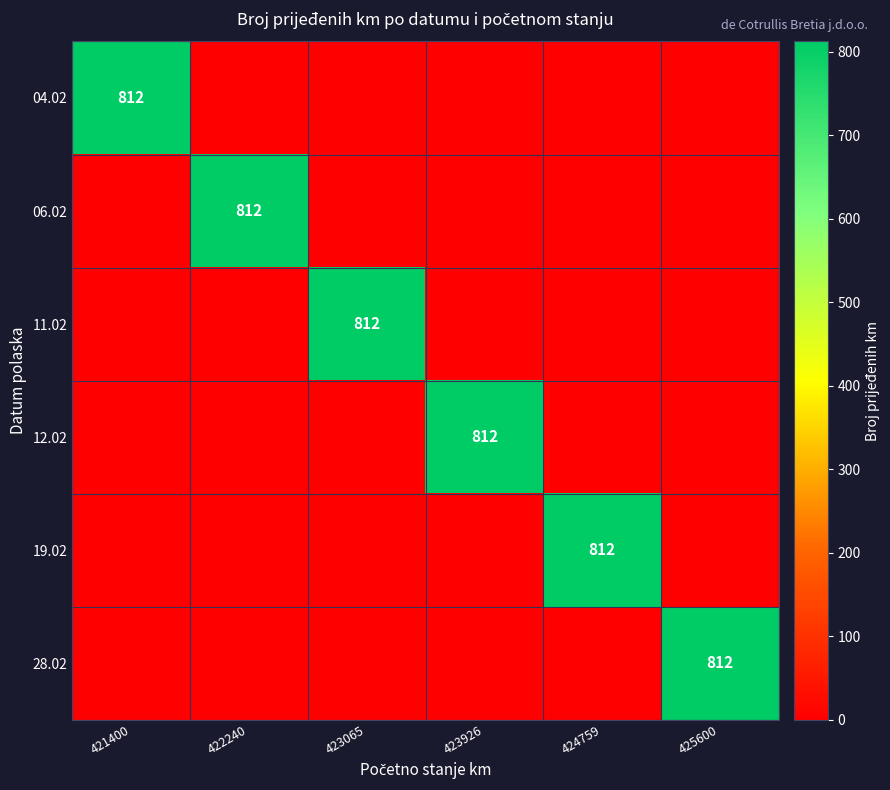

Is it true that 04.02 equals 812 at 421400?

True